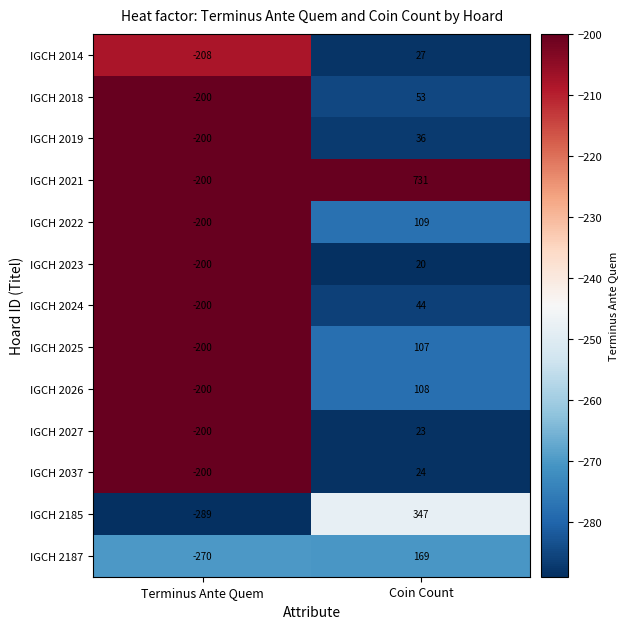

Which label corresponds to the smallest value in the chart?

Terminus Ante Quem